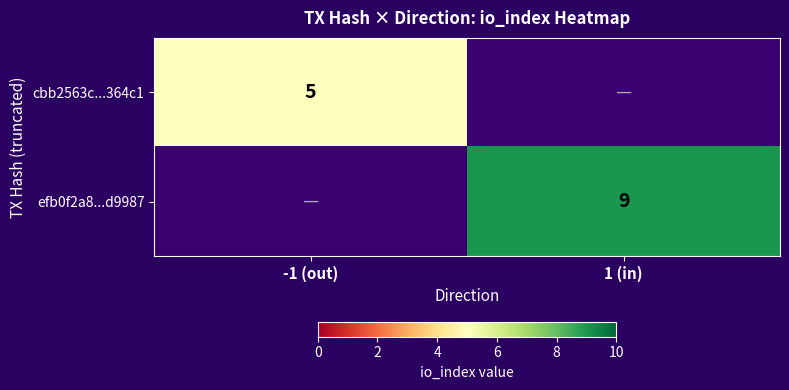

The value of efb0f2a8...d9987 at 1 (in) is 4. True or false?

False